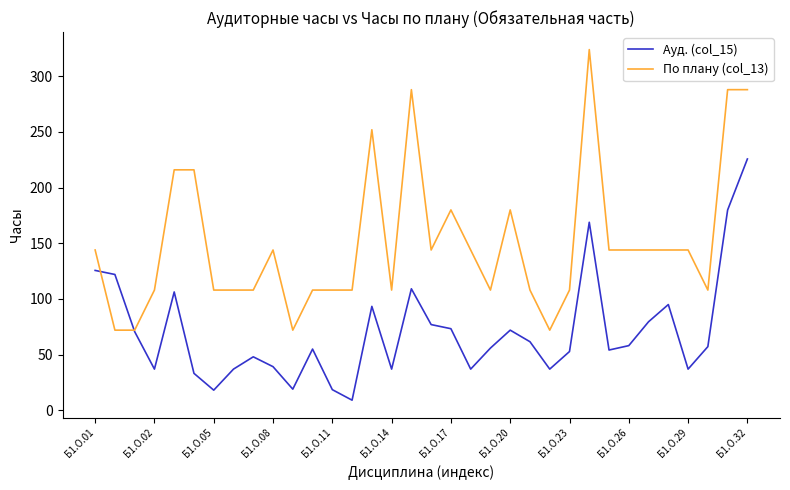

Which series has the largest total across all categories?

По плану (col_13)